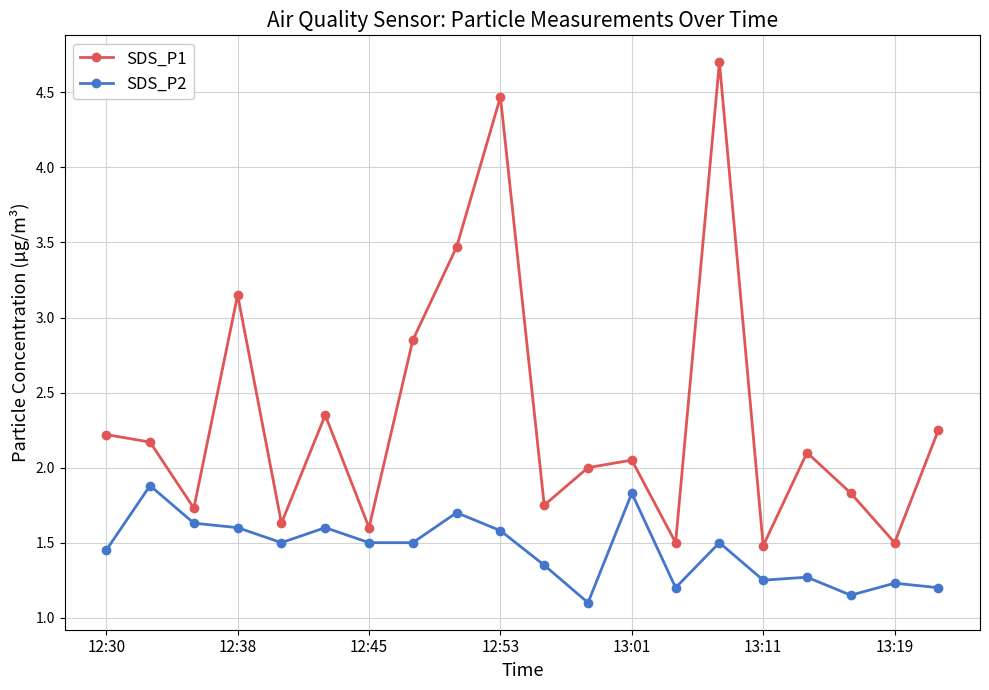

What is the average value of the SDS_P1 series?

2.3